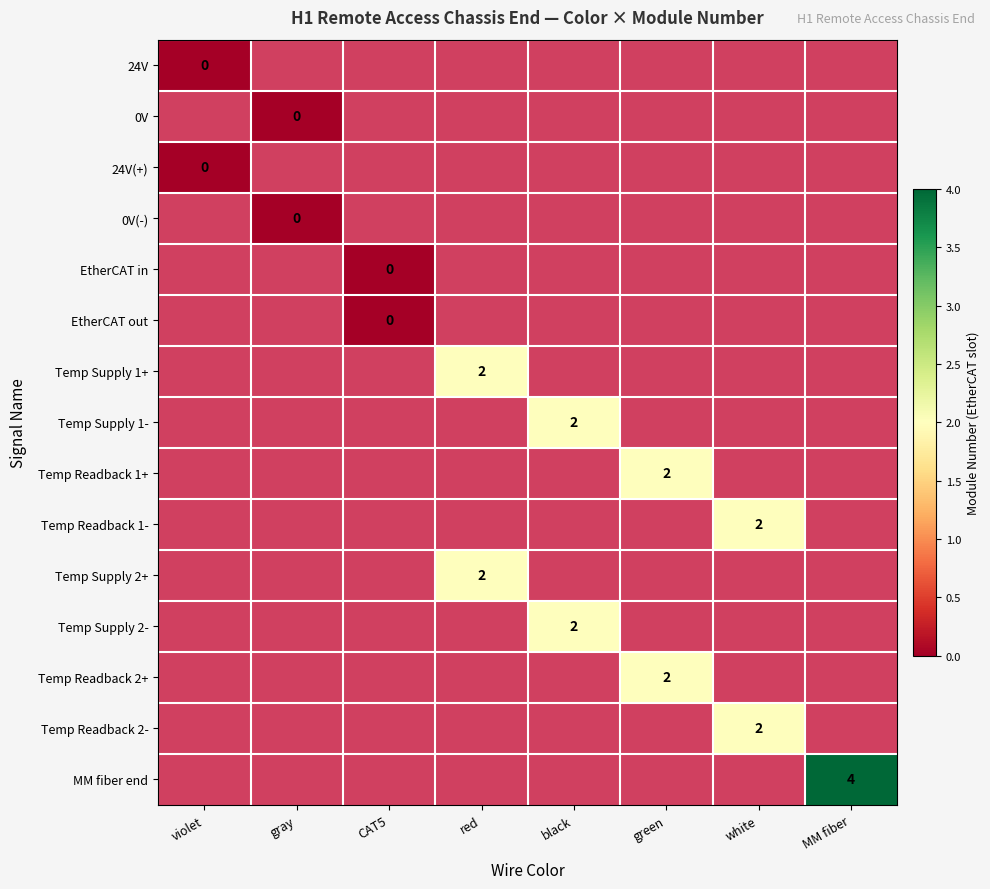

What is the greatest value displayed?

4.0